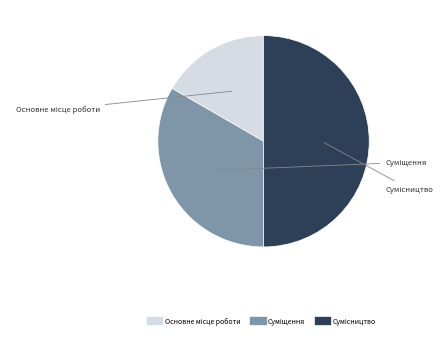

Does Основне місце роботи account for over 50% of the chart?

No